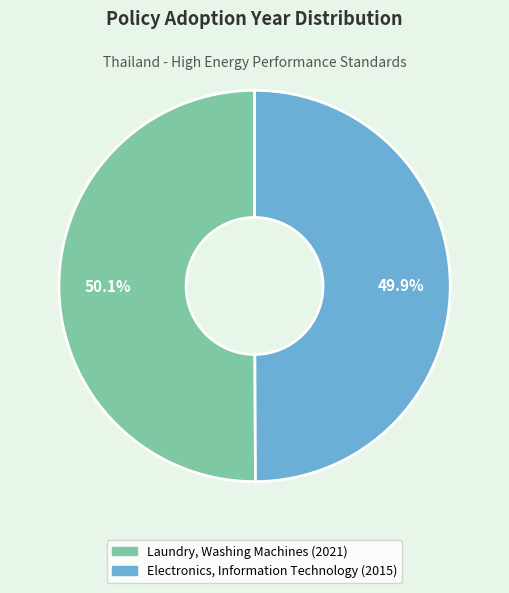

Rank the categories by value from lowest to highest.

Electronics, Information Technology (2015), Laundry, Washing Machines (2021)